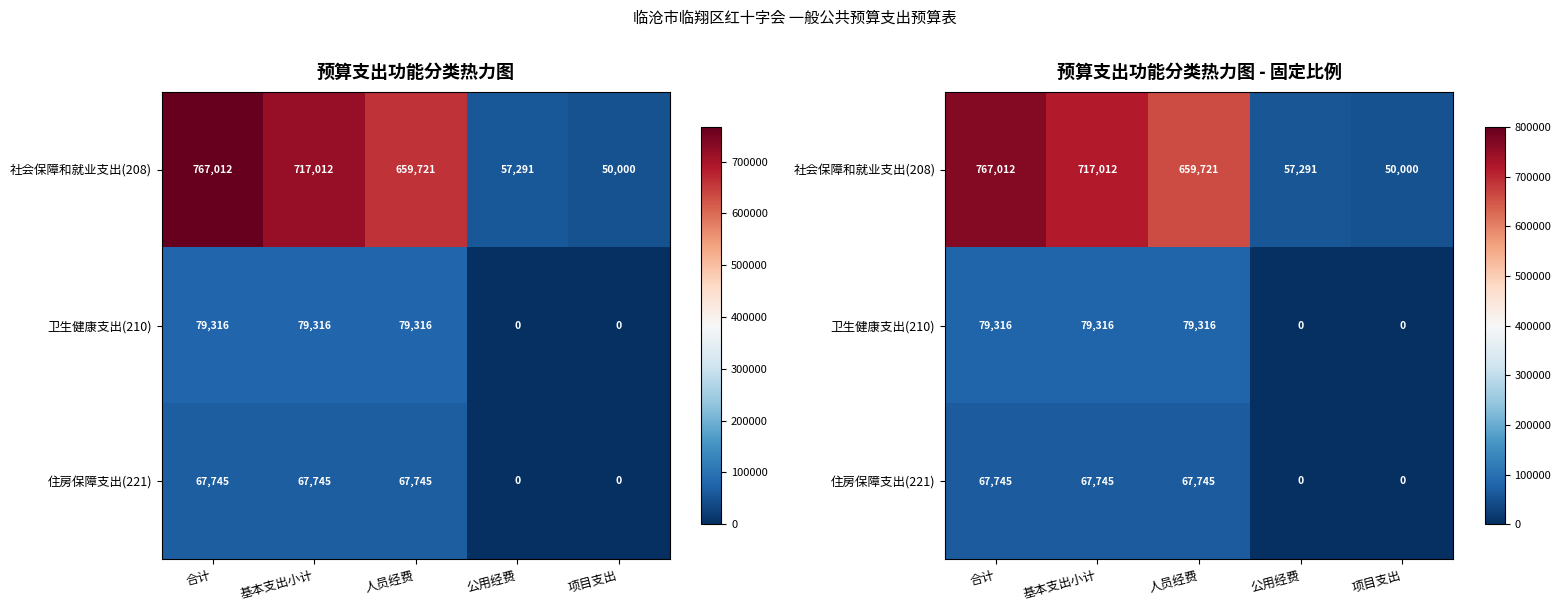

What is the average value of the 社会保障和就业支出(208) series?

450207.3